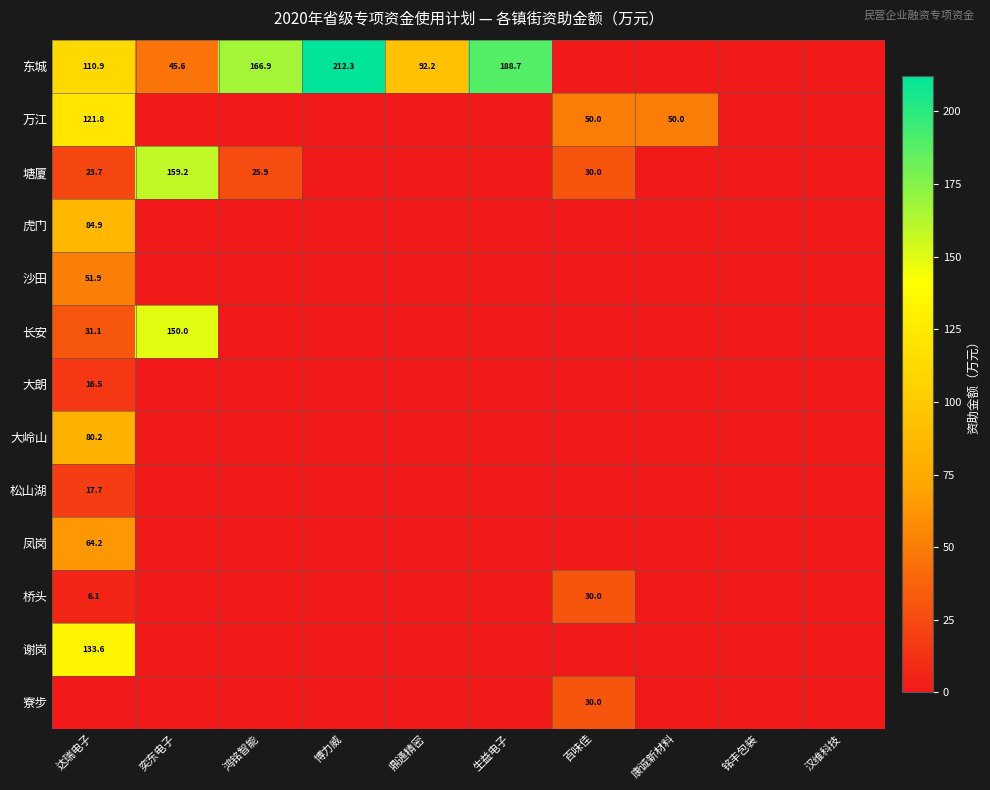

What is the difference between the 东城 values at 达瑞电子 and 鼎通精密?

18.7